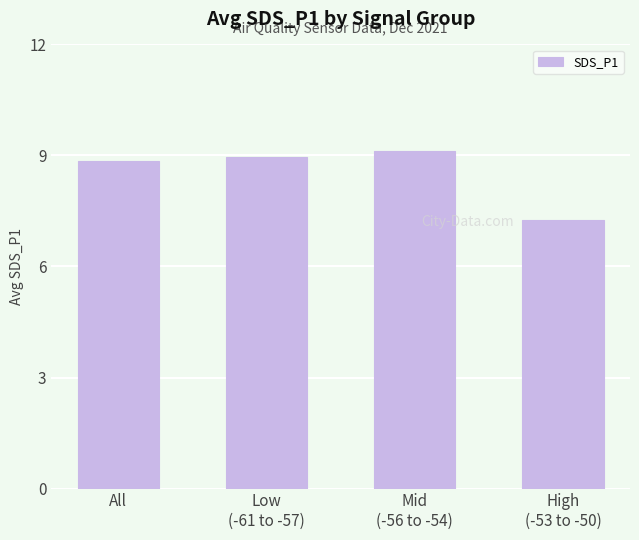

At which label does the data first exceed 8?

All